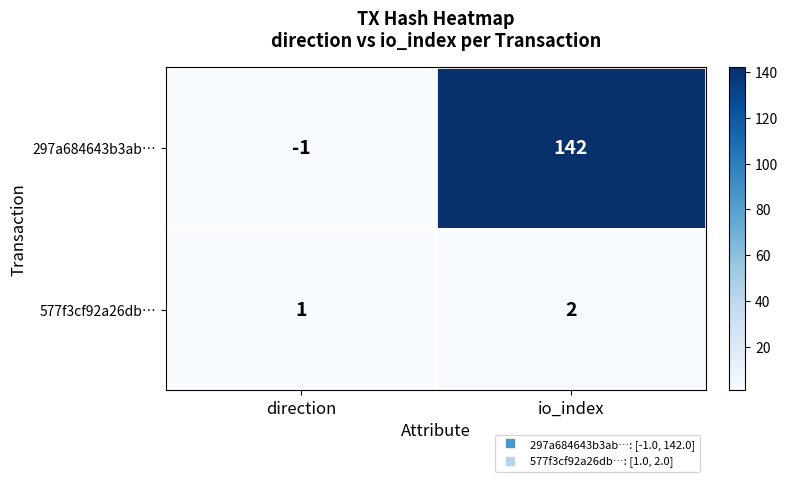

Which category has the highest value in the 297a684643b3ab… series?

io_index